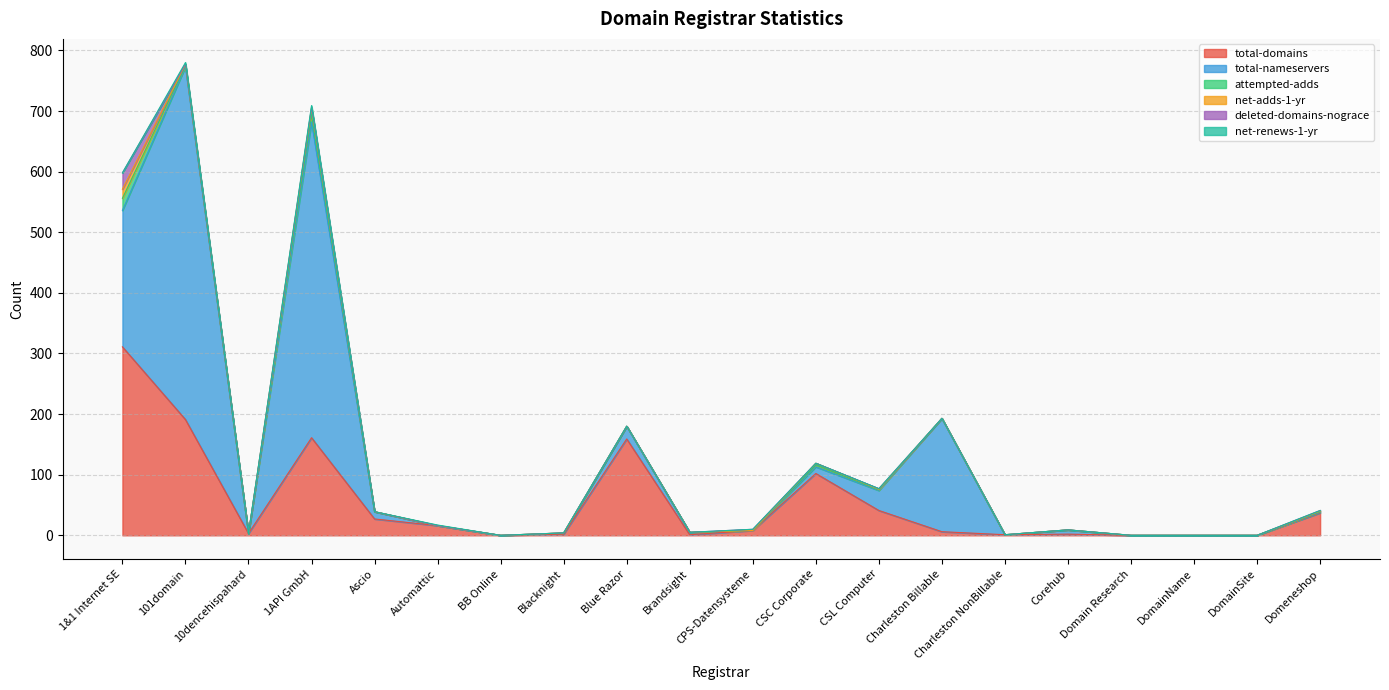

At Automattic, list the series in order from smallest to largest.

total-nameservers, attempted-adds, net-adds-1-yr, deleted-domains-nograce, net-renews-1-yr, total-domains